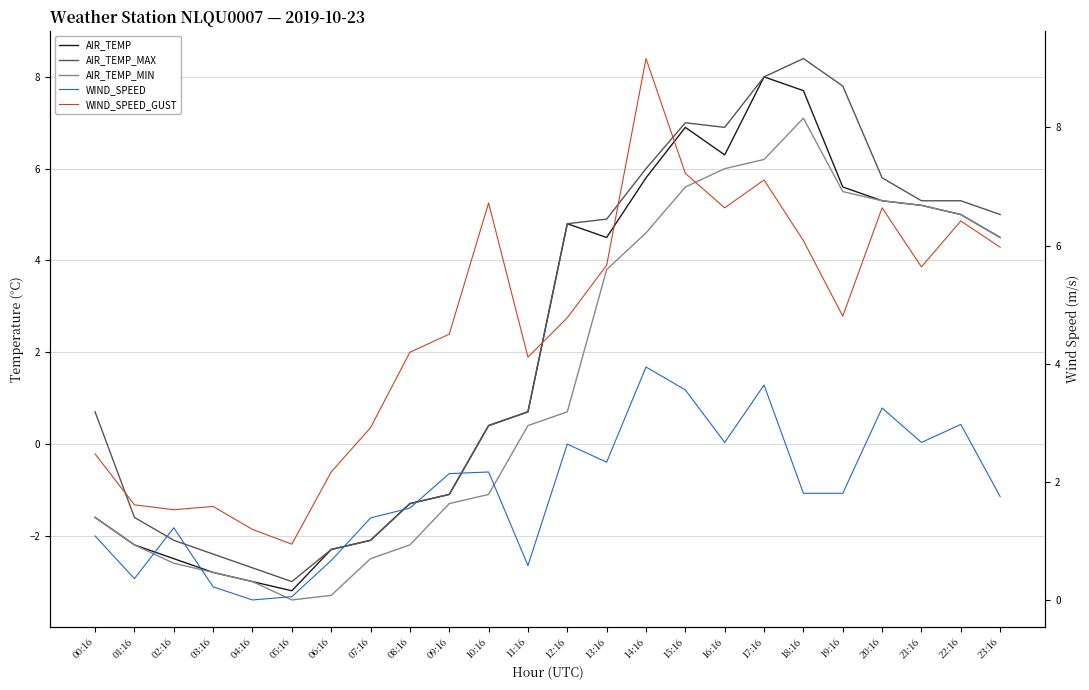

What position from the left is 10:16?

11